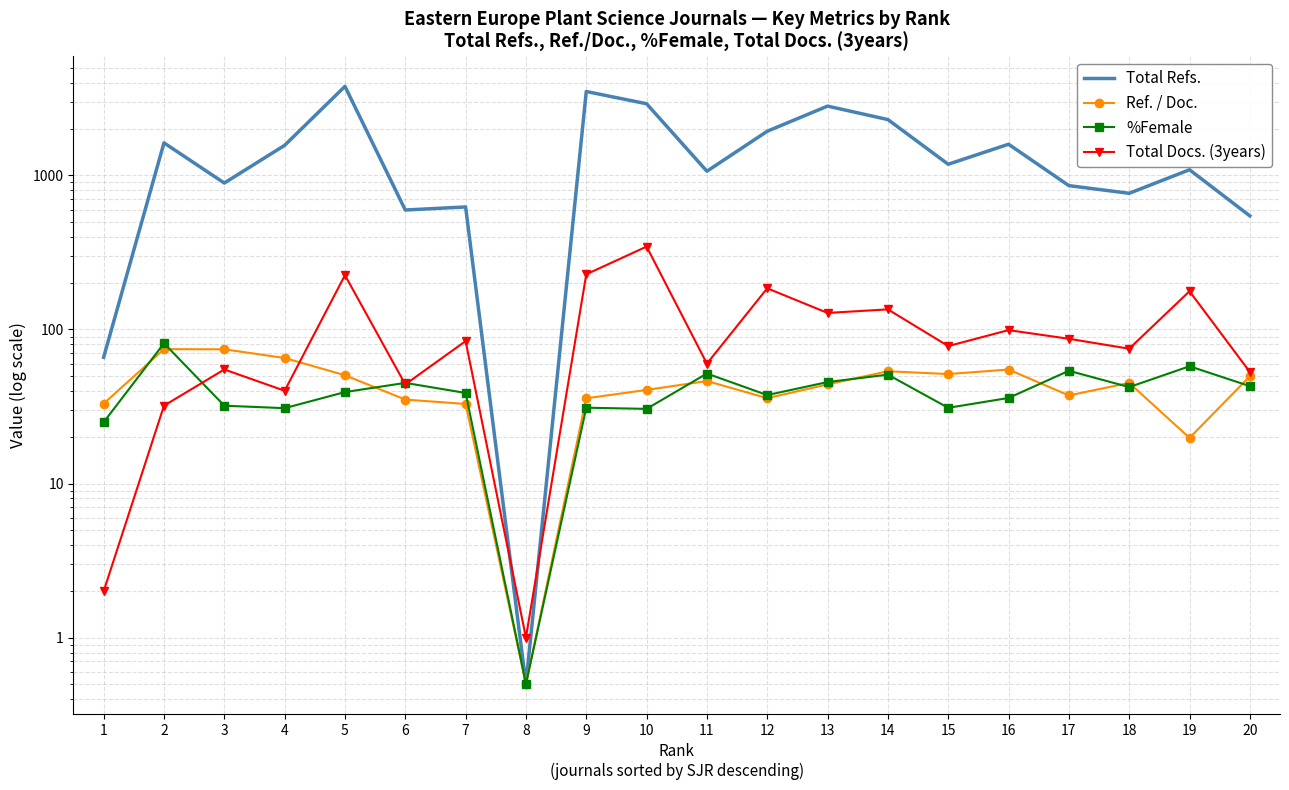

What is the approximate value of Total Refs. at 13?

2816.0